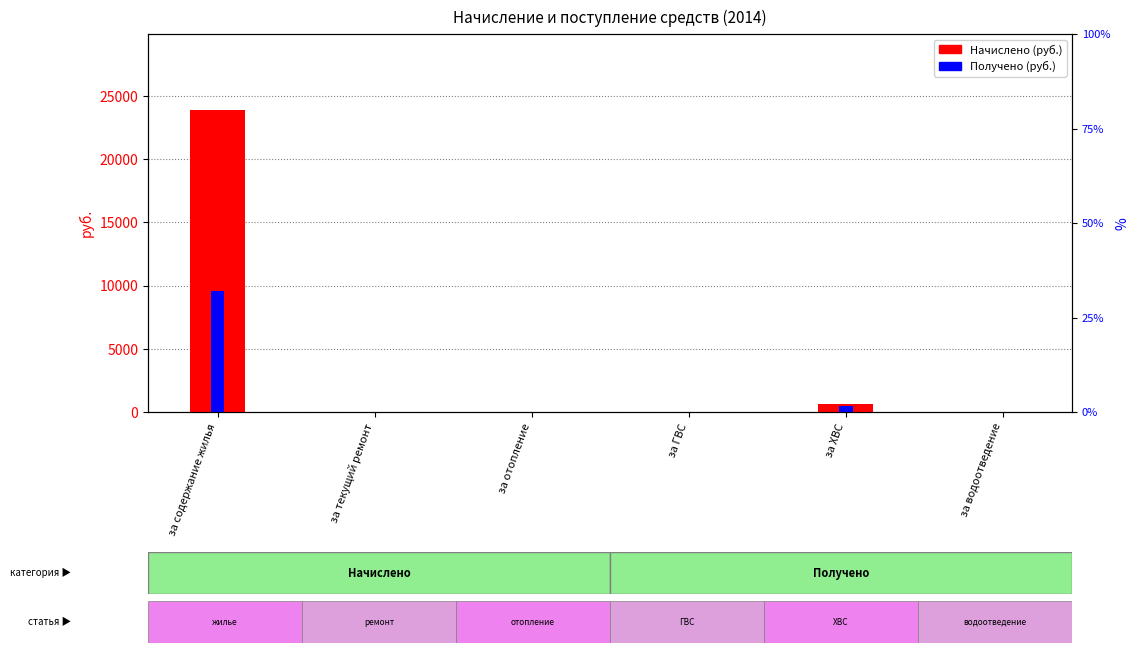

At which category is the sum across all series the highest?

за содержание жилья